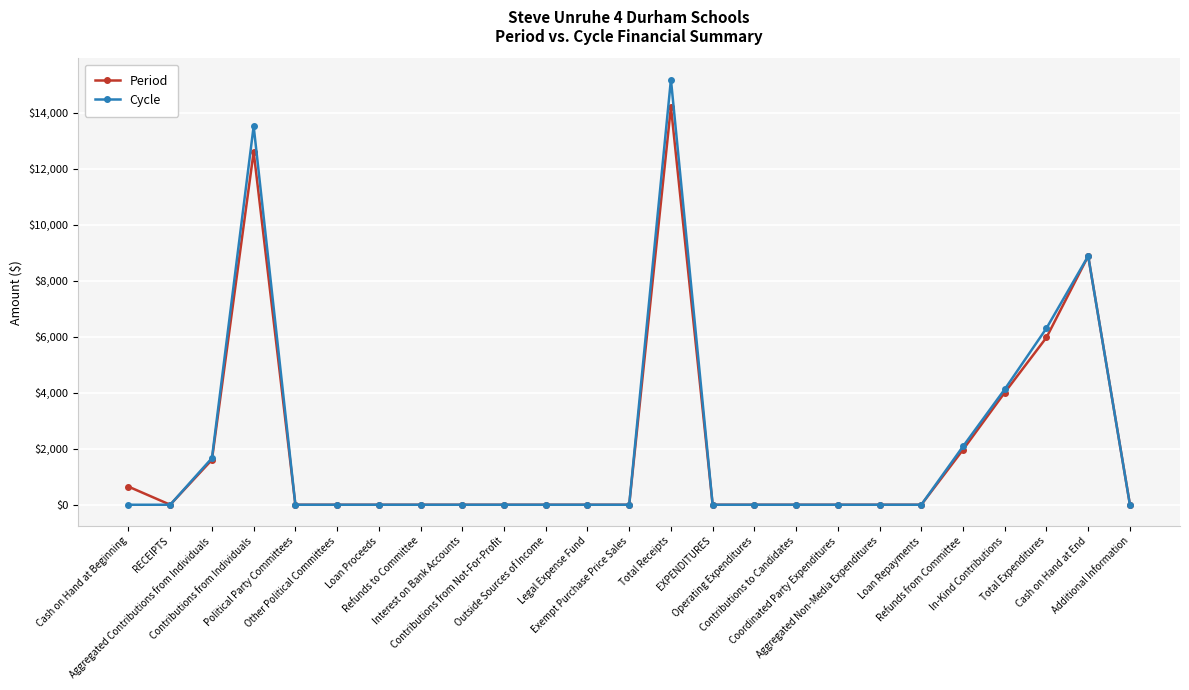

What is the label of the 17th point from the right?

Interest on Bank Accounts